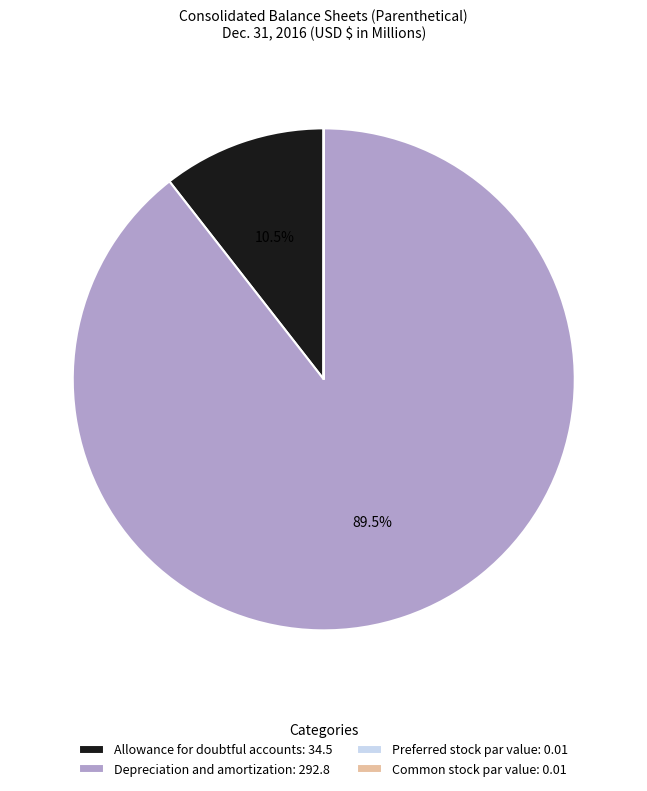

Is Depreciation and amortization the majority of the pie?

Yes